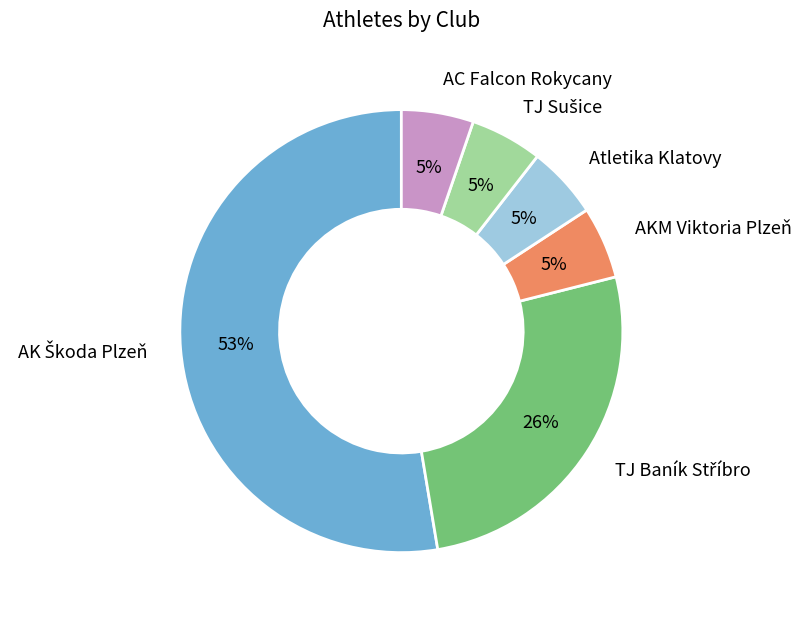

Count the number of slices in the pie.

6